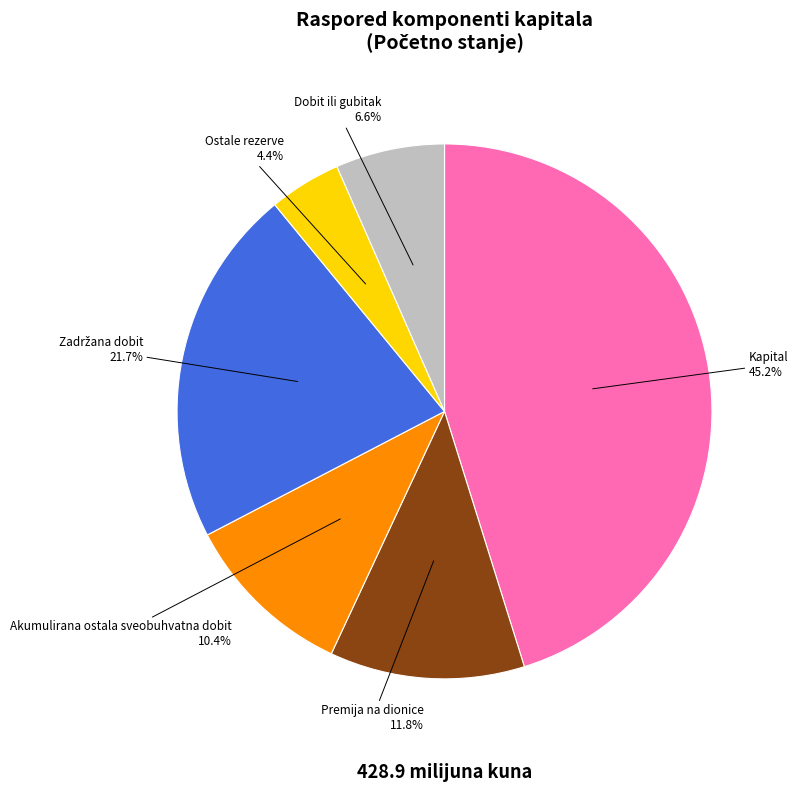

Between Premija na dionice and Akumulirana ostala sveobuhvatna dobit, which is larger?

Premija na dionice